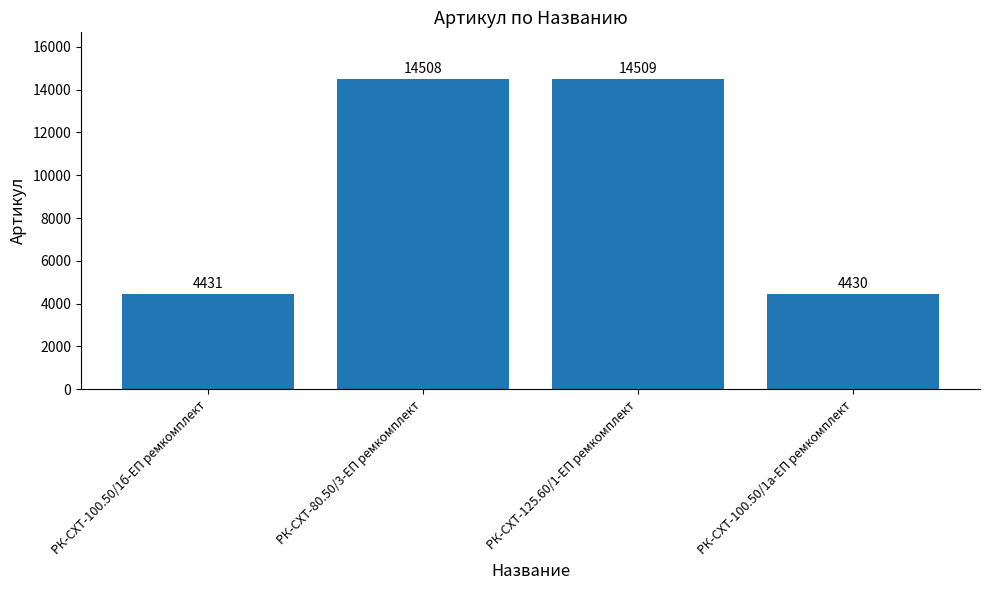

What value does the data have at РК-СХТ-100.50/1а-ЕП ремкомплект, to the nearest 100?

4400